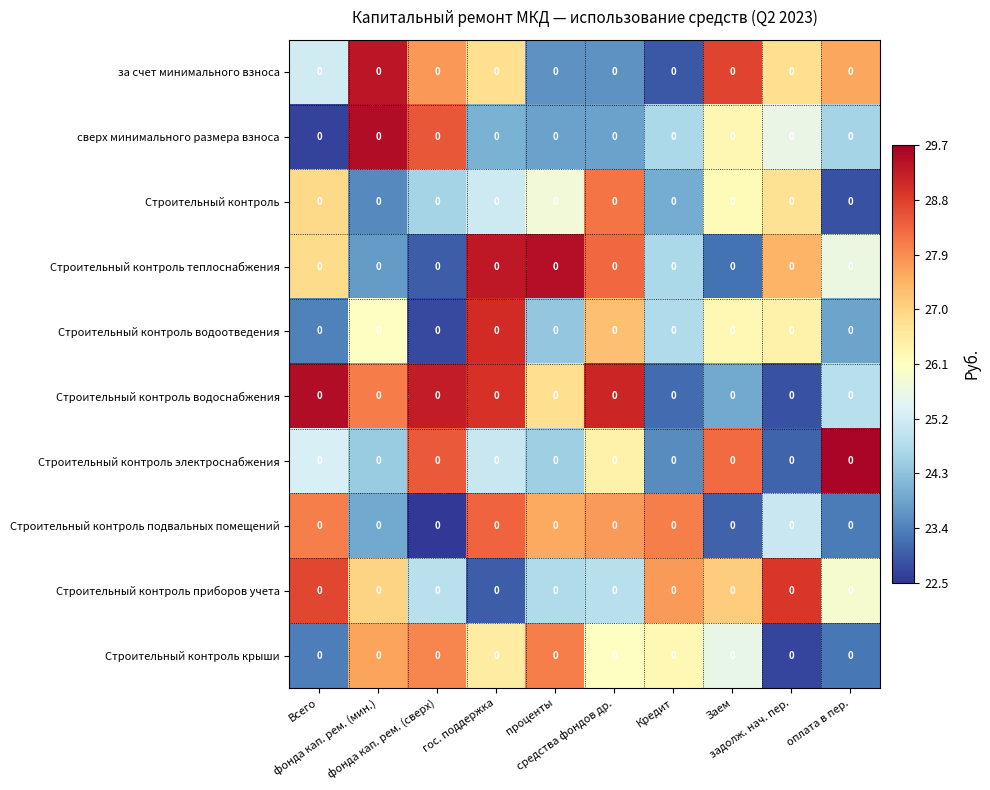

What is the difference between the maximum and second lowest values in the Строительный контроль приборов учета series?

4.1